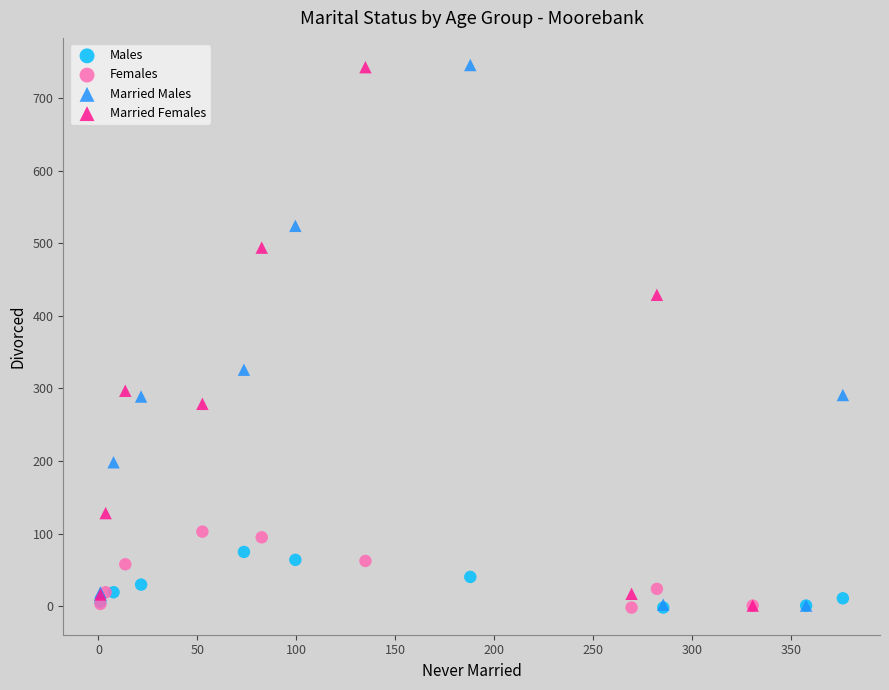

Which series has the largest Y range (max minus min)?

Married Males